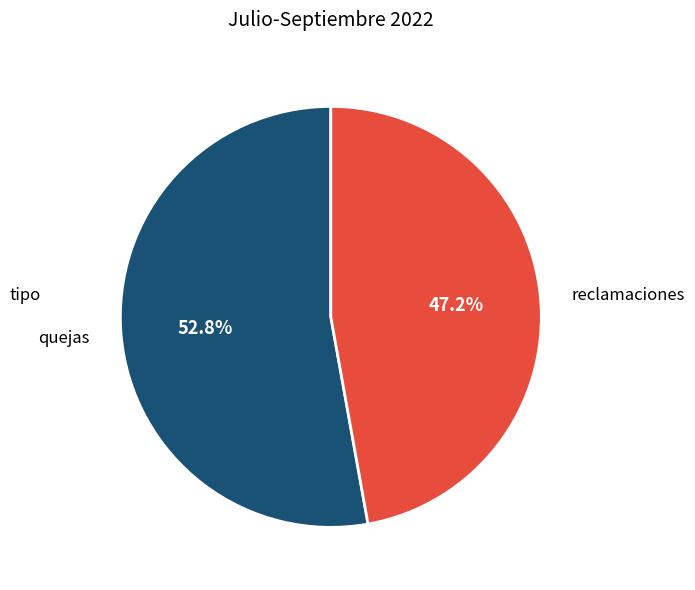

What percentage is NOT represented by quejas?

47.2%